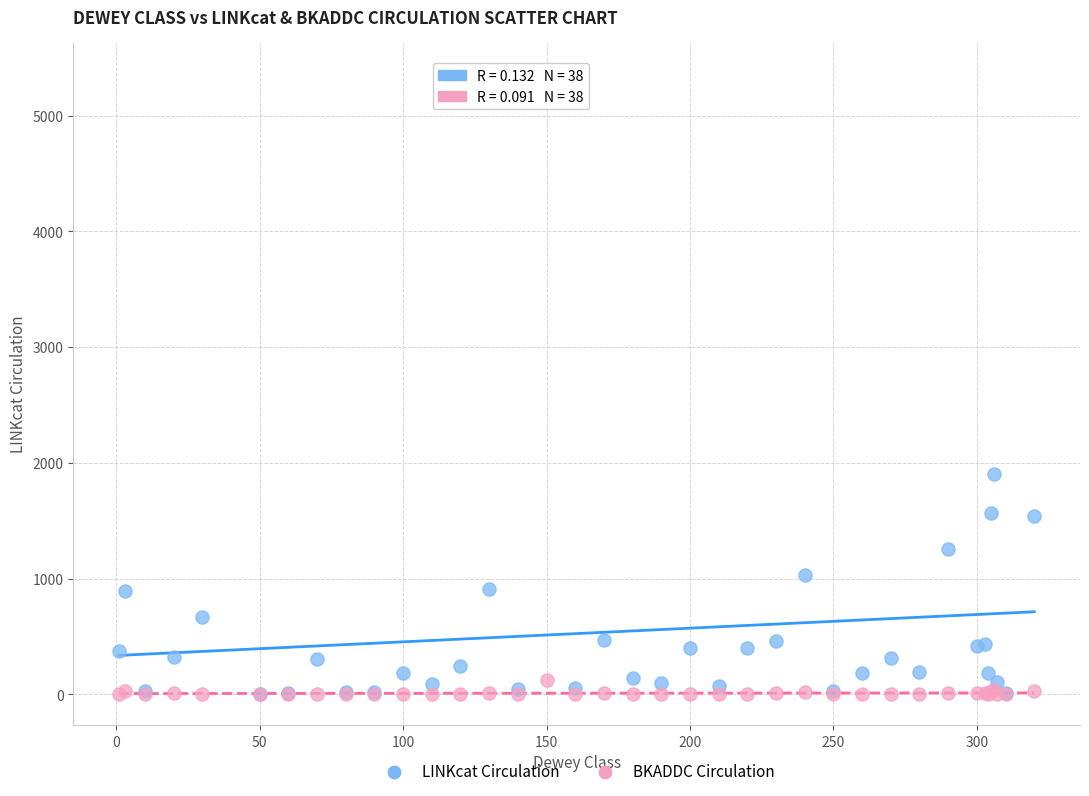

In the LINKcat Circulation series, what Y value is closest to 2683?

1903